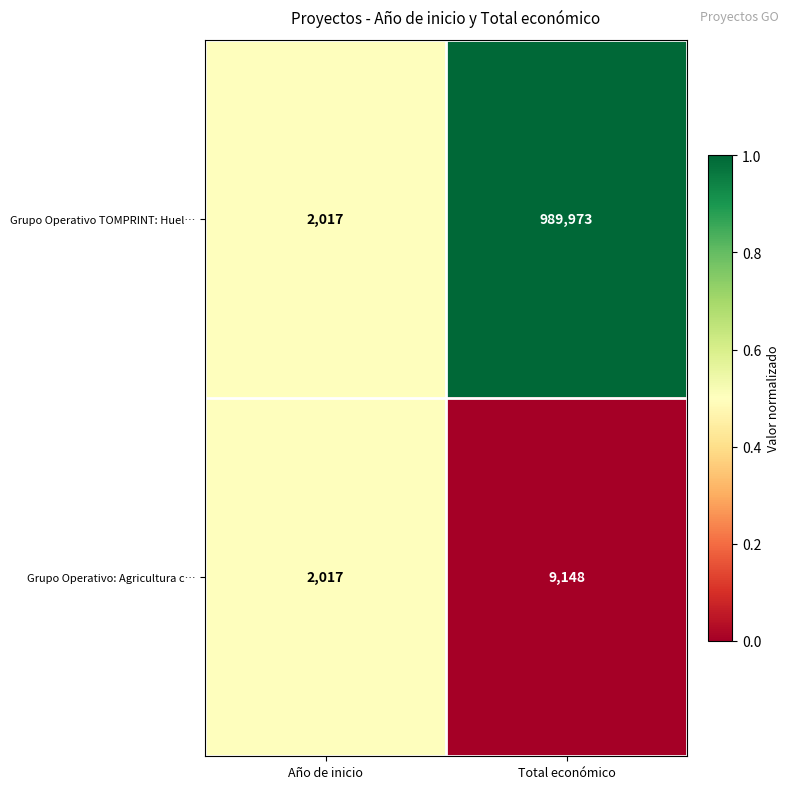

At Total económico, list the series in order from largest to smallest.

Grupo Operativo TOMPRINT: Huel…, Grupo Operativo: Agricultura c…